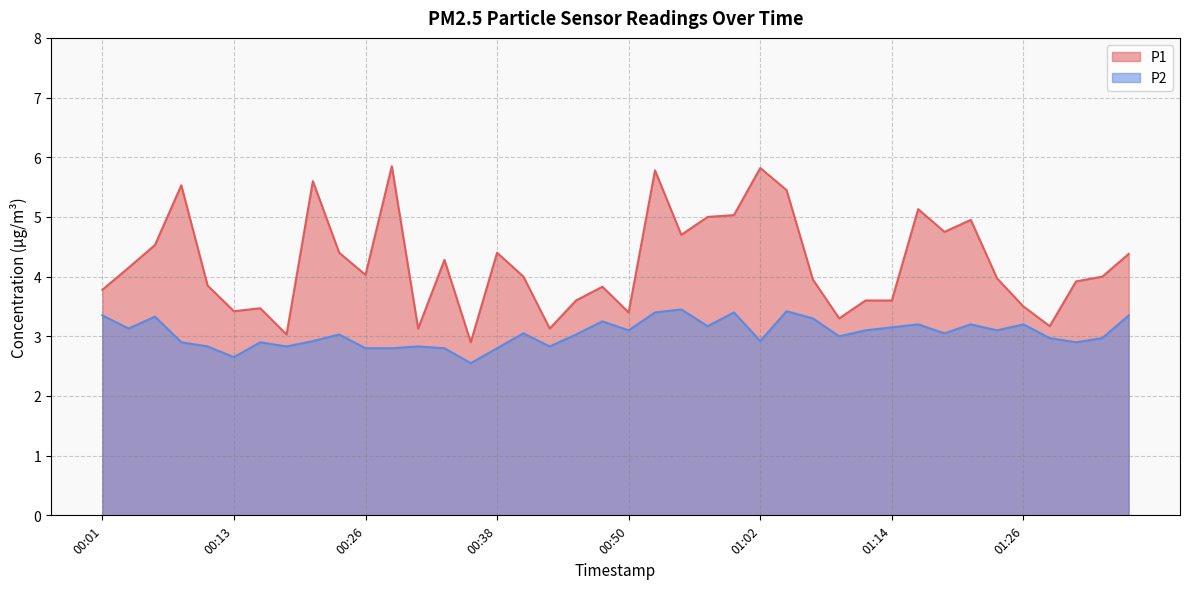

What is the total value across all series at 00:57?

8.2